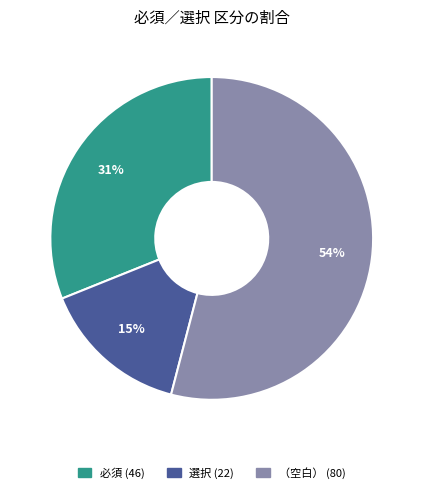

Is there any slice that represents more than half of the pie?

Yes